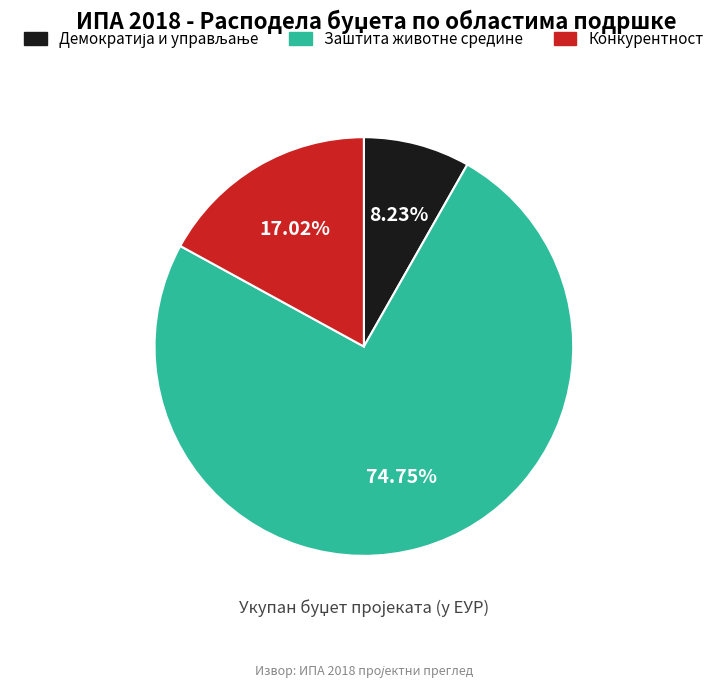

Which category has the biggest portion of the pie?

Заштита животне средине